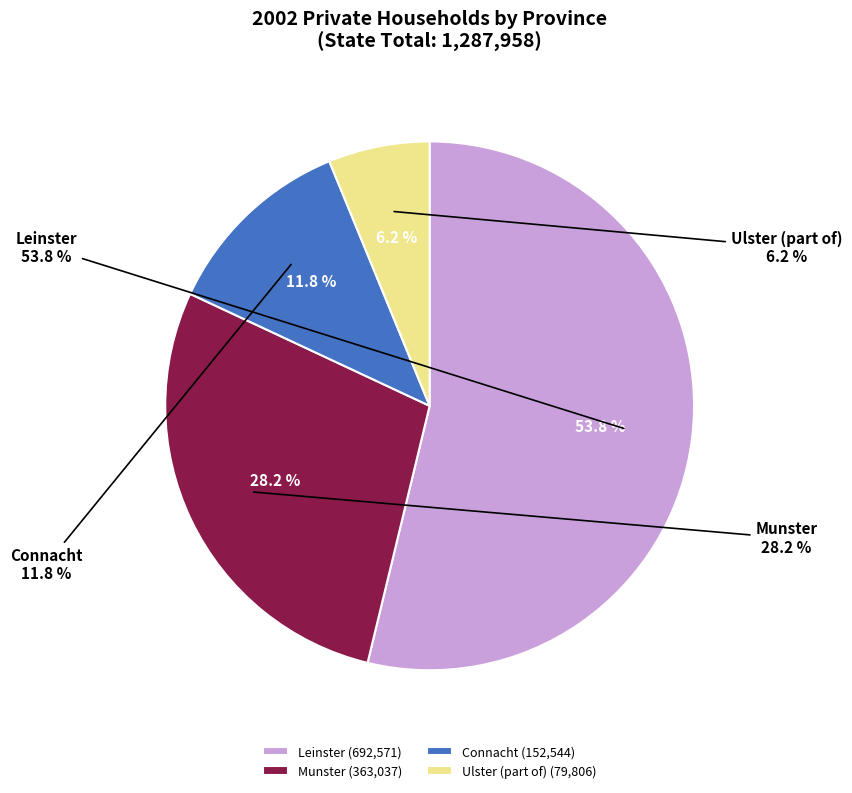

Does Munster represent more than half of the total?

No